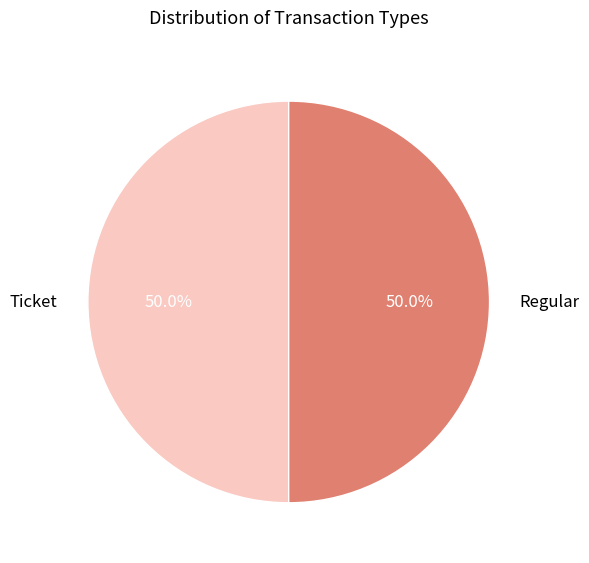

What is the ratio of the value at Regular to the value at Ticket?

1.0